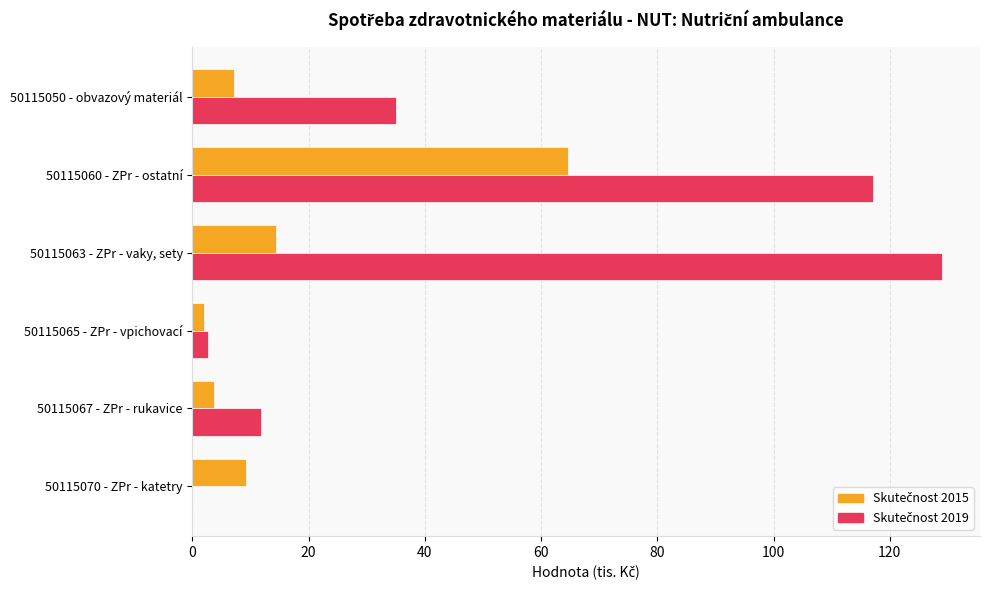

At which category is the sum across all series the highest?

50115060 - ZPr - ostatní